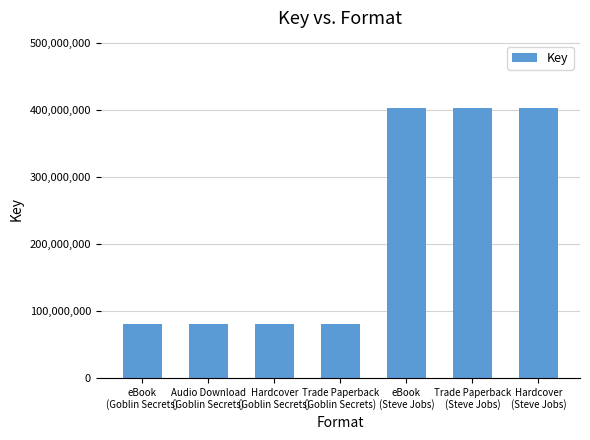

What is the sum of the values at Hardcover
(Goblin Secrets) and Hardcover
(Steve Jobs)?

482914063